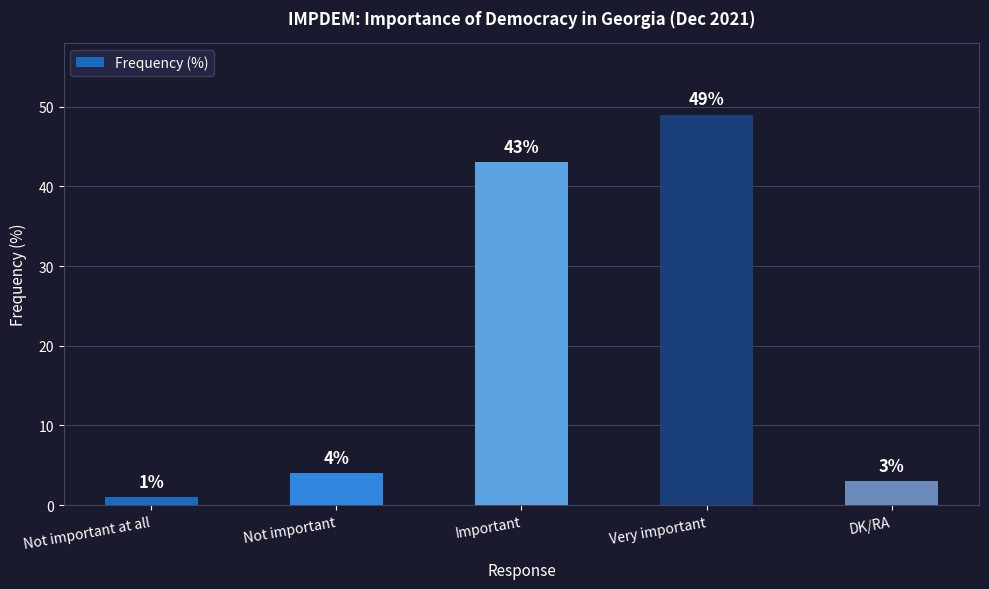

True or false: the data shows 49 at Very important.

True